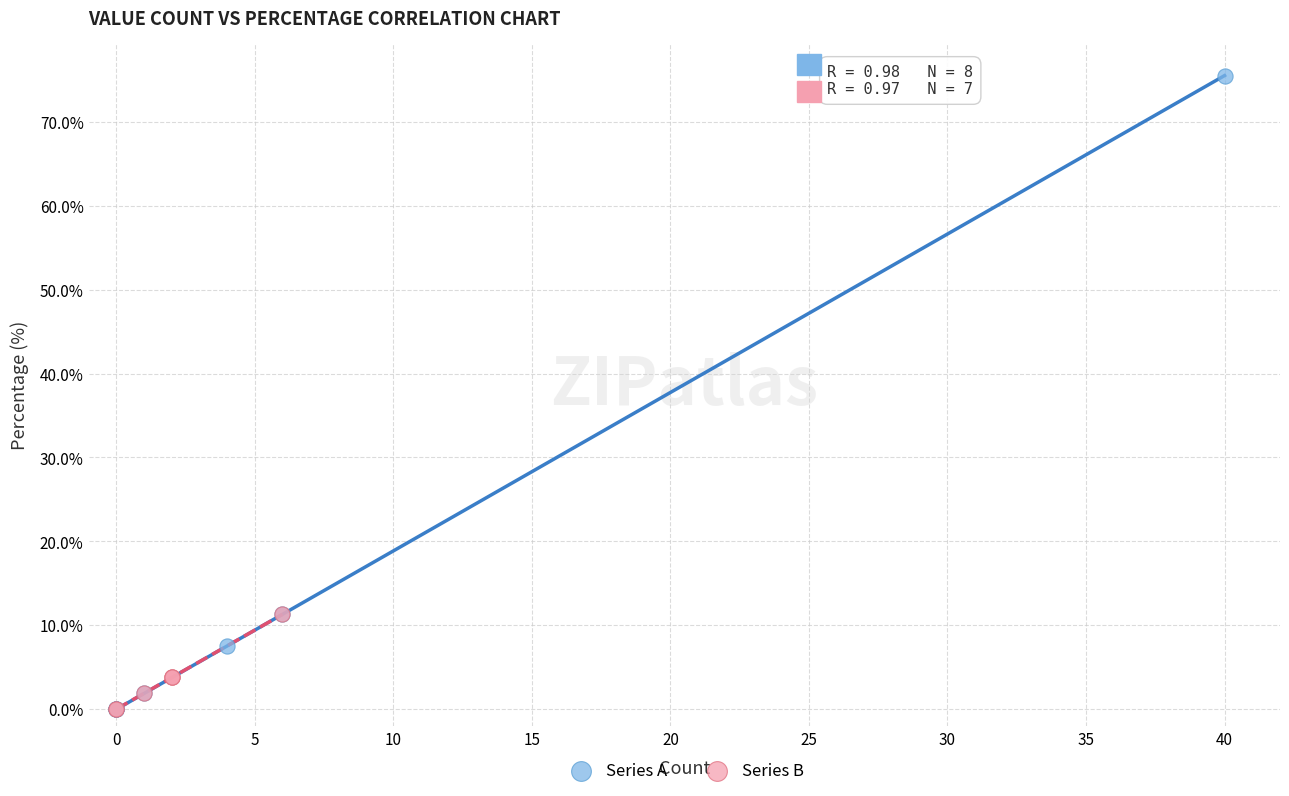

Which series reaches the maximum Y coordinate?

Series A